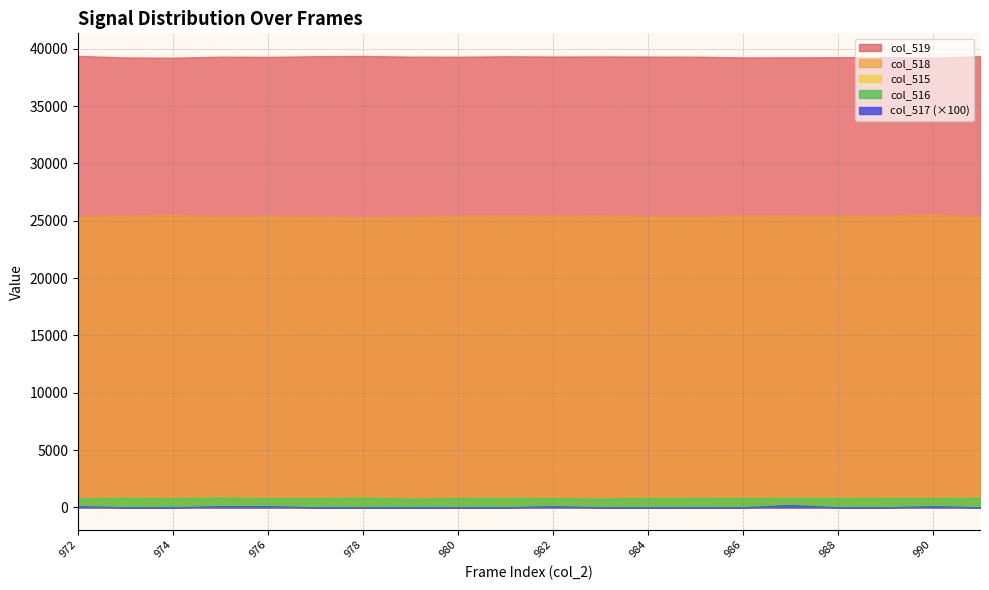

How many series are shown in this chart?

3